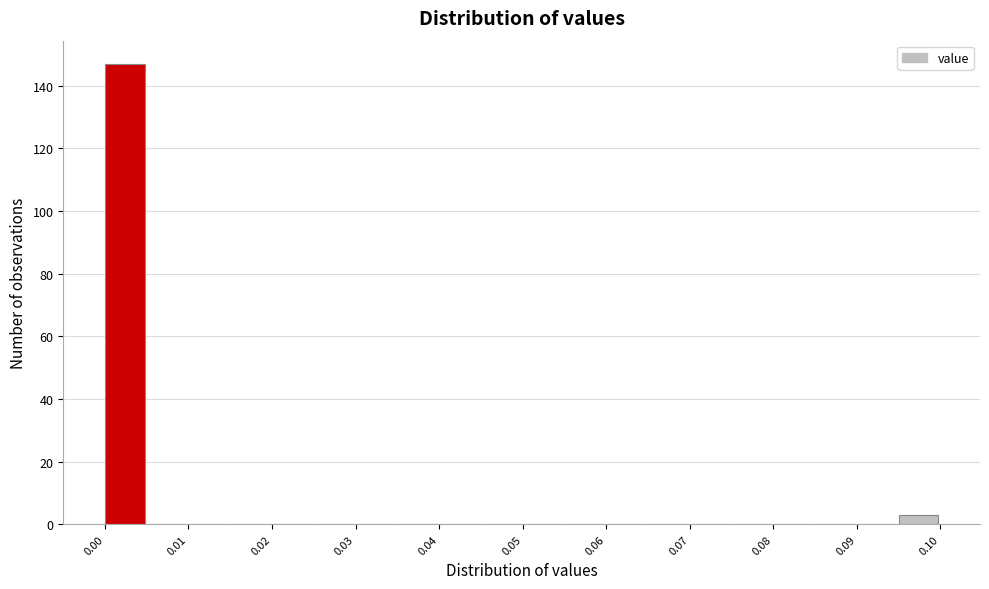

How tall is the bar that spans 0.000 to 0.005 on the x-axis? The values are not printed on the chart, so give them approximately, as read against the axis.

148